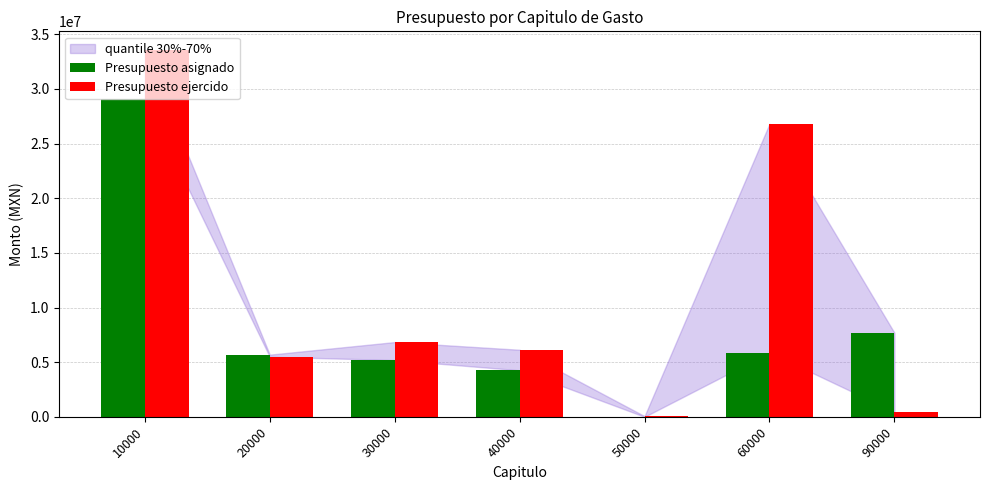

Which series changed the most between 40000 and 60000?

Presupuesto ejercido